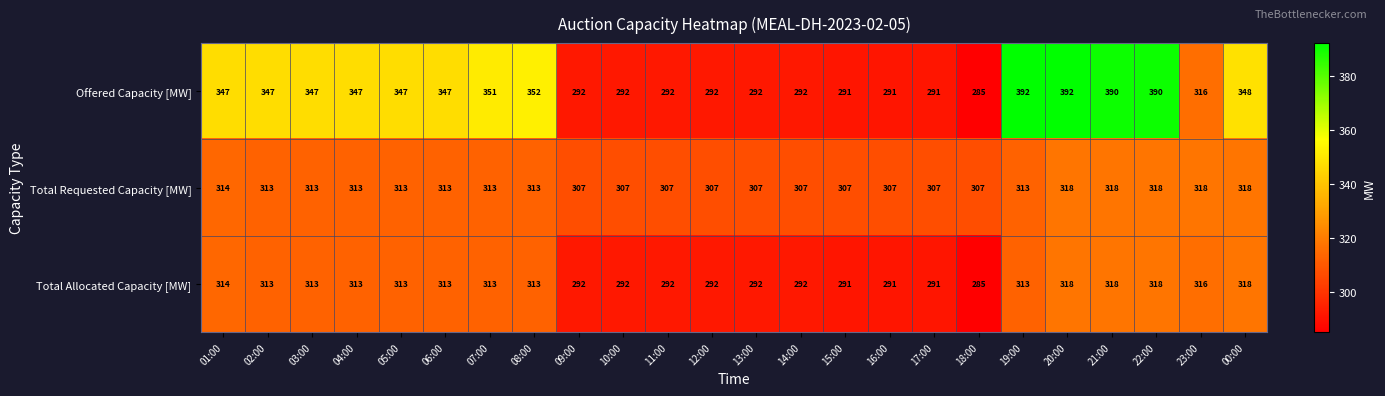

Which series has the largest total across all categories?

Offered Capacity [MW]